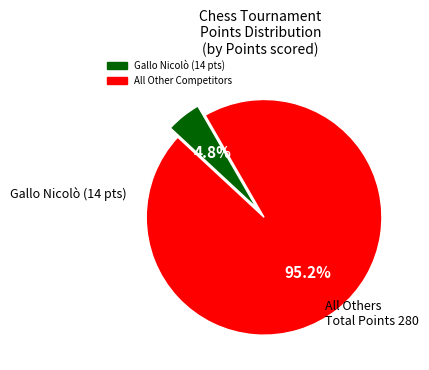

Does any single category account for the majority?

Yes